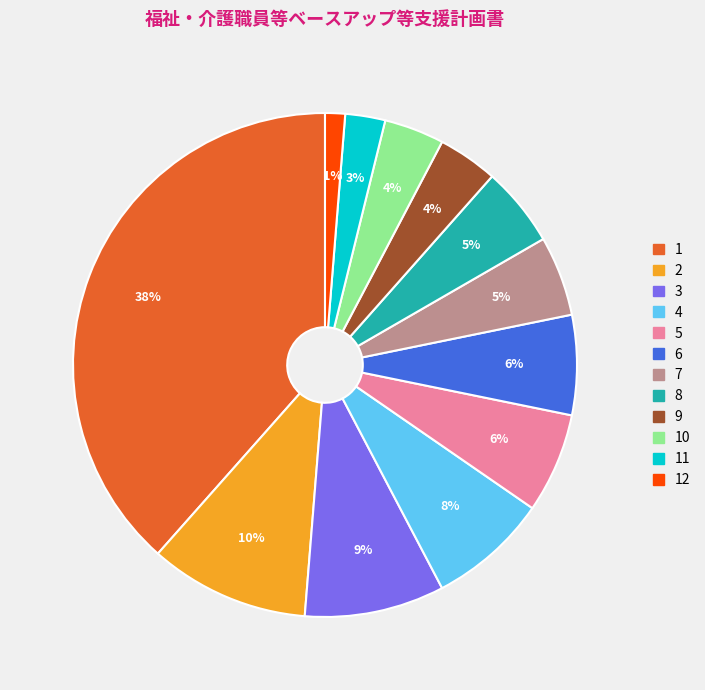

Count the number of slices in the pie.

12